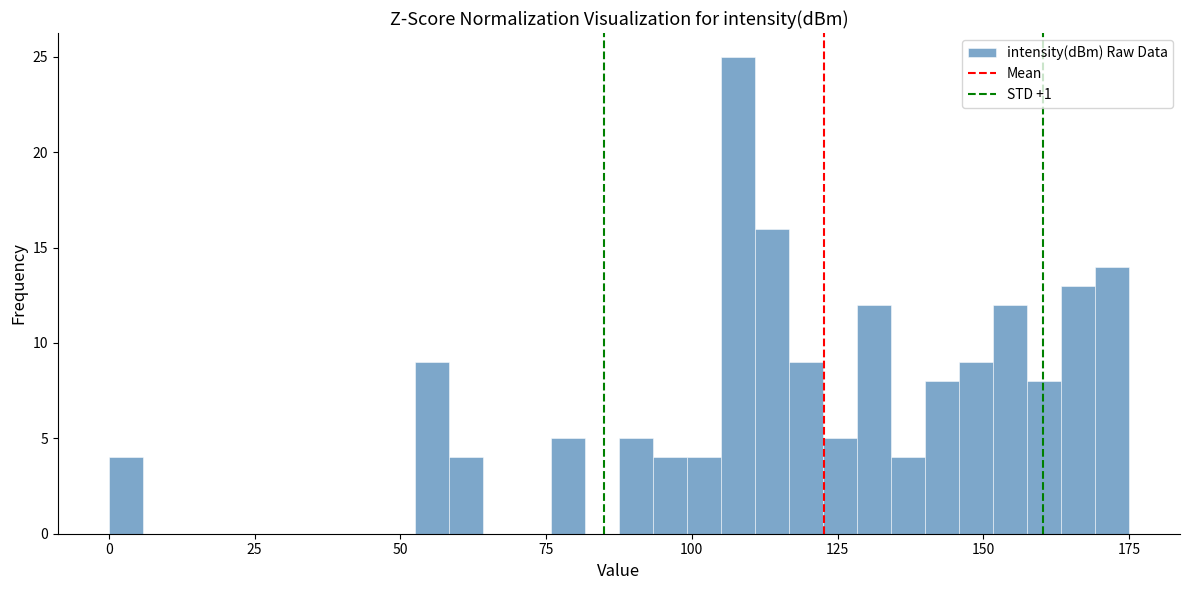

Around what value on the x-axis is the tallest bar? Give the approximate position of its centre, as read against the axis.

110